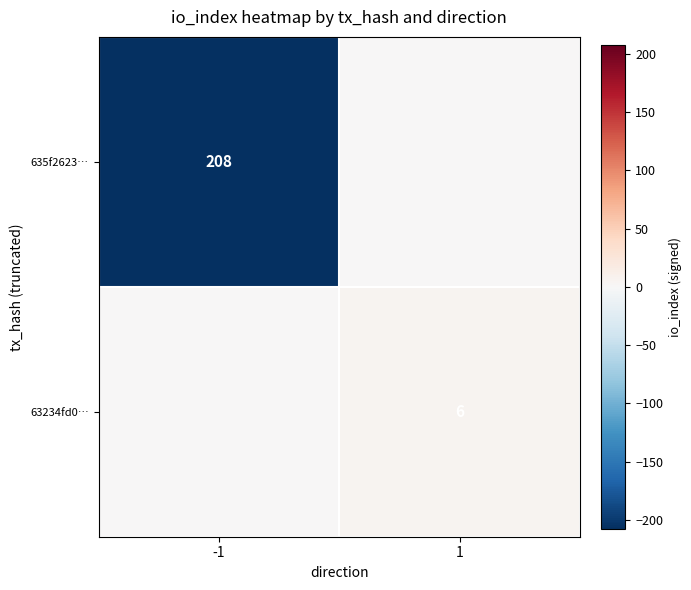

Is it true that 63234fd0… equals 1 at 1?

False